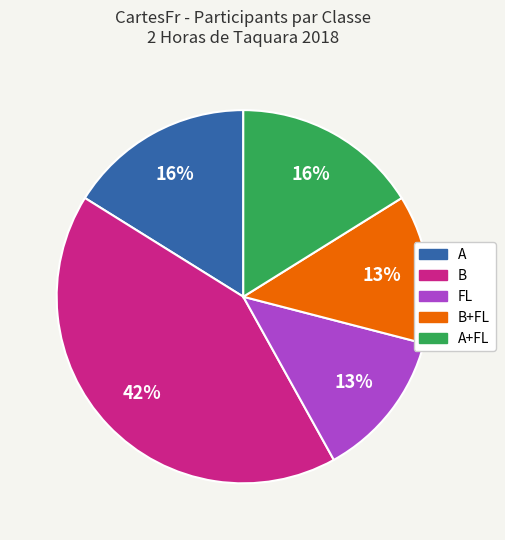

How many slices are in this pie chart?

5